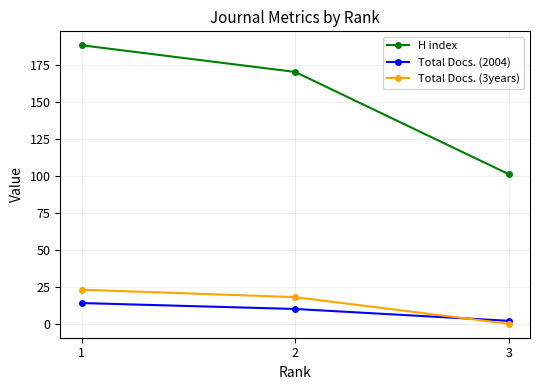

Rank the series at 1 from lowest to highest value.

Total Docs. (2004), Total Docs. (3years), H index